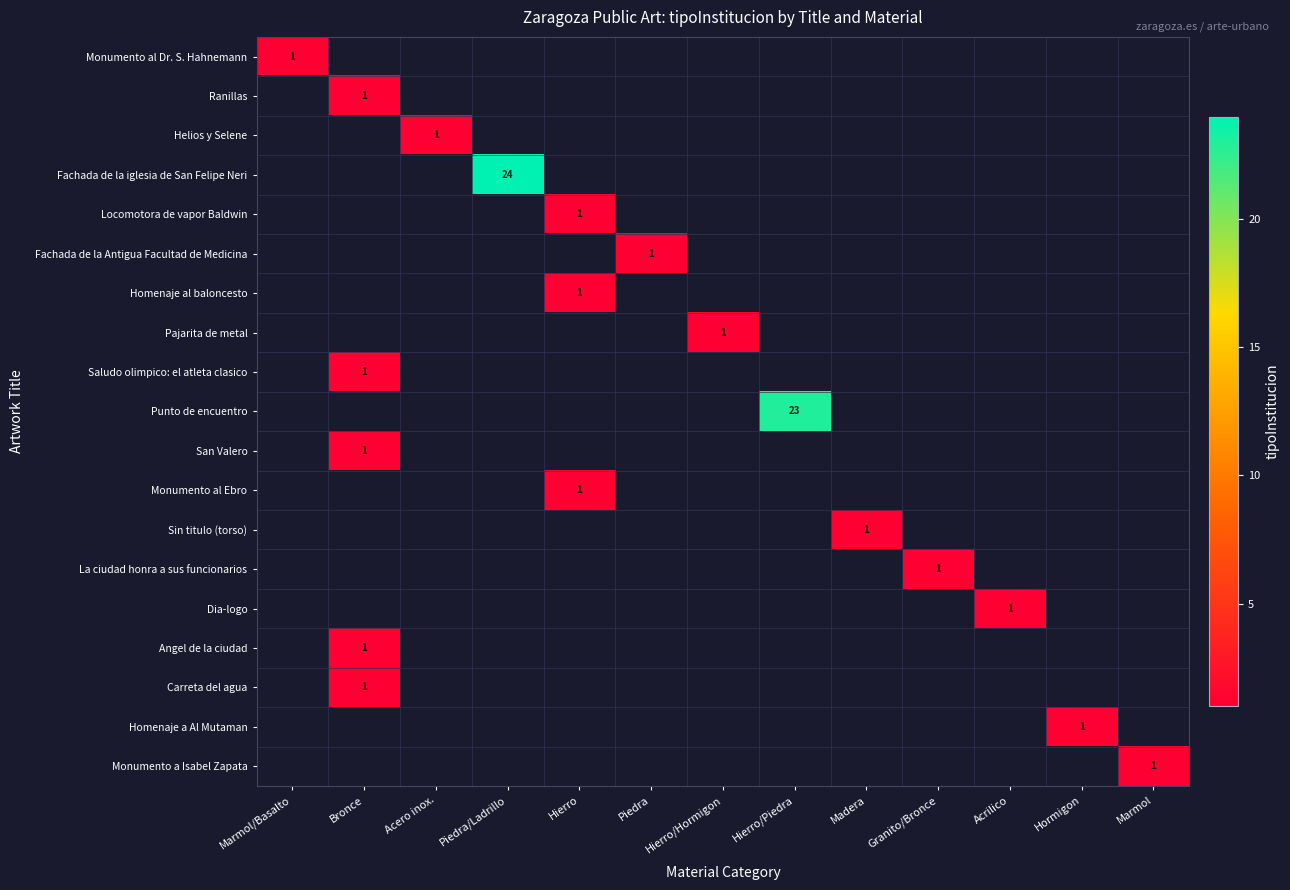

The Ranillas series shows 1 at Bronce. True or false?

True